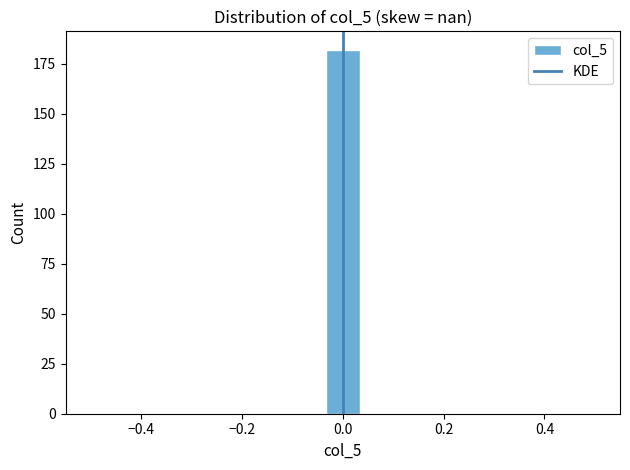

Read against the x-axis, roughly where is the centre of the tallest bar?

0.00